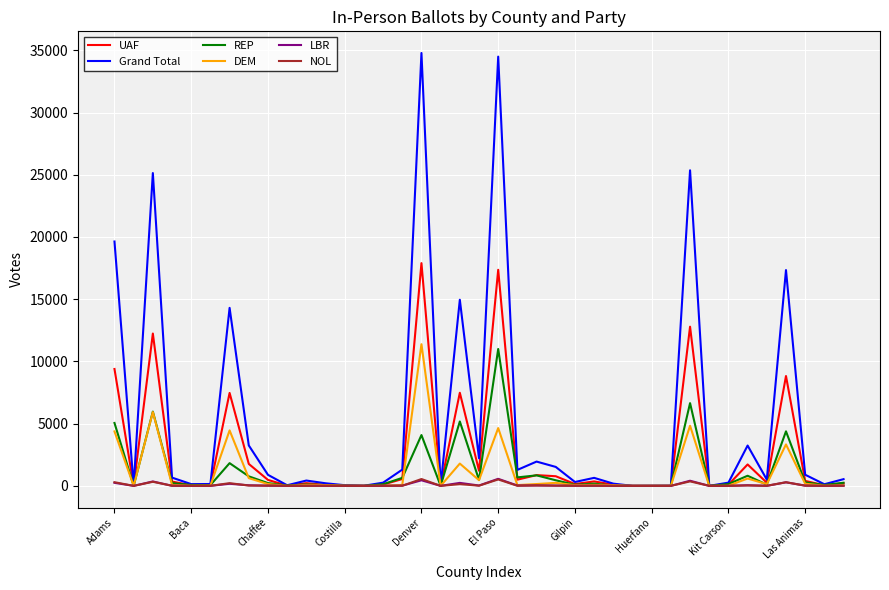

In REP, how many points are higher than both neighbors (excluding endpoints)?

11